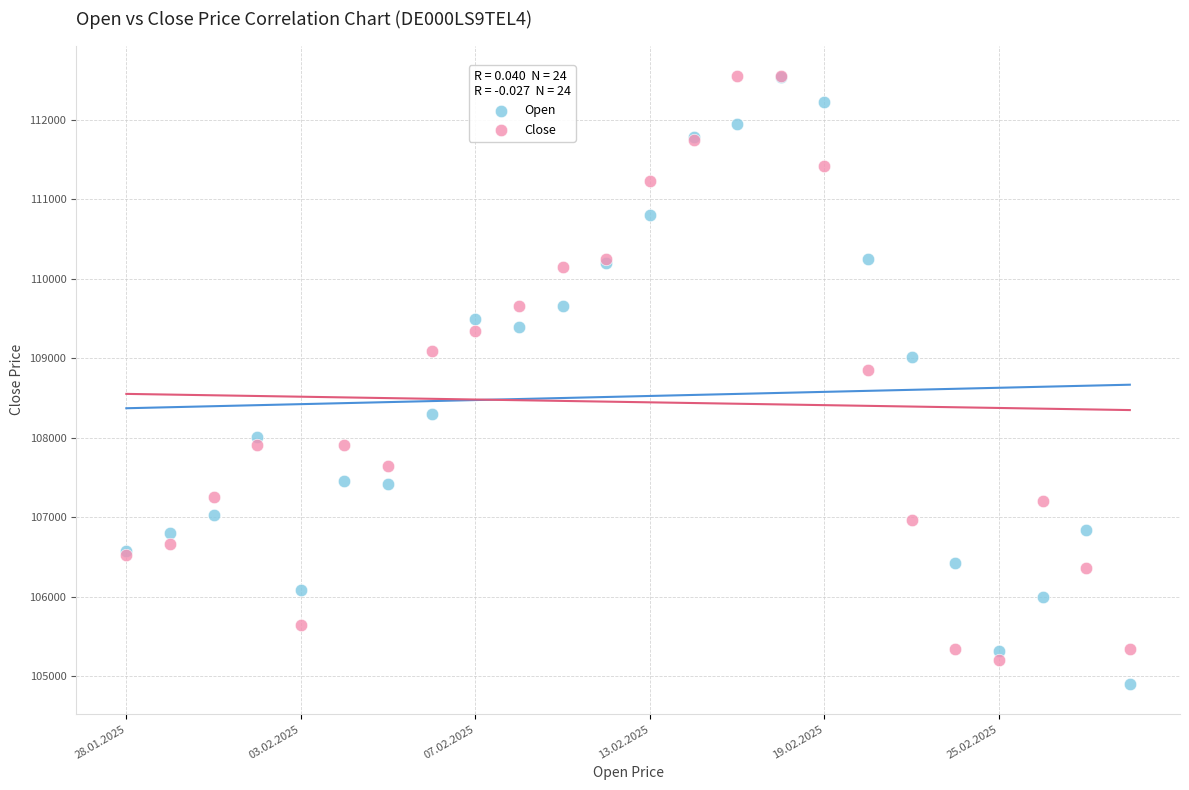

What are all the series names shown in the legend?

Open, Close